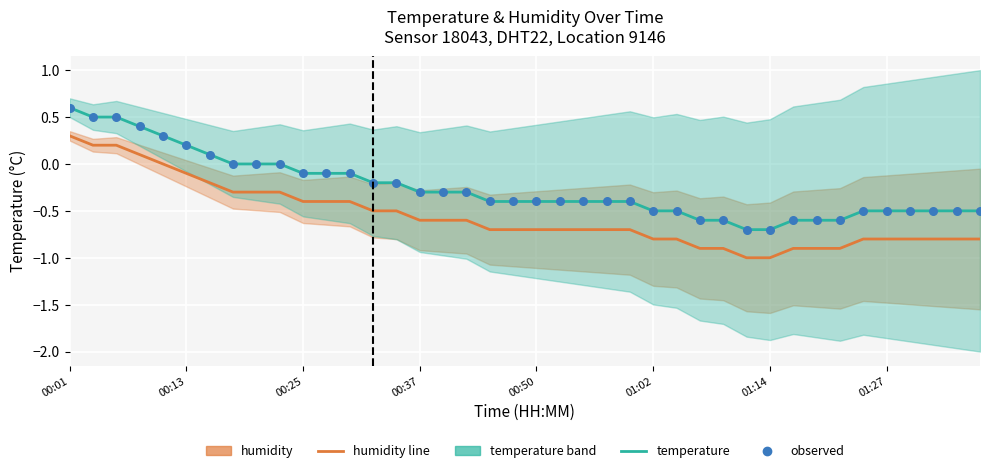

Which series contains the lowest Y value?

humidity